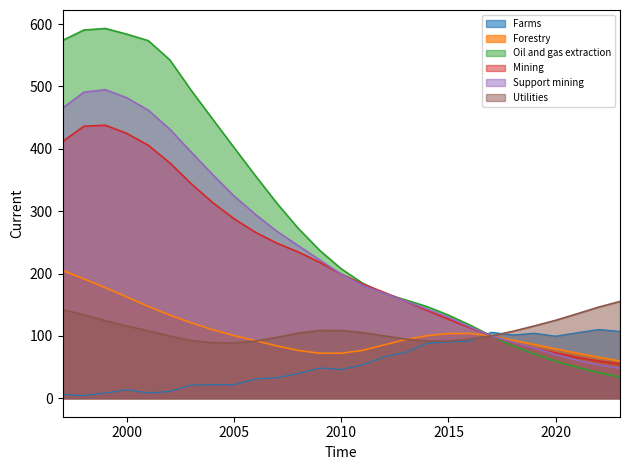

What is the difference between the maximum and second lowest values in the Farms series?

104.2